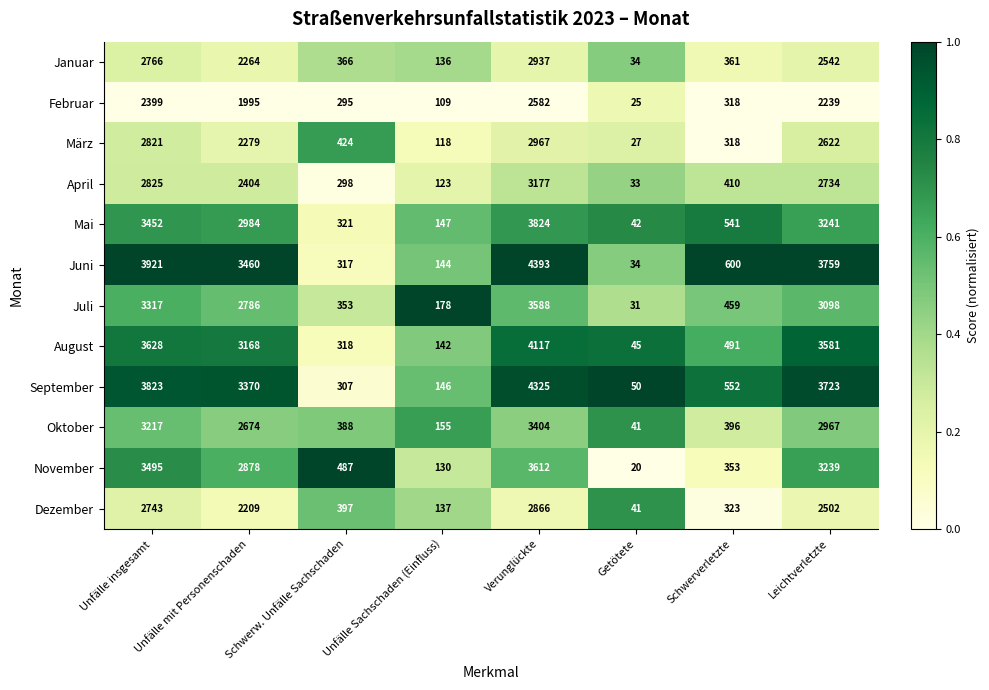

How many distinct data groups are displayed?

12